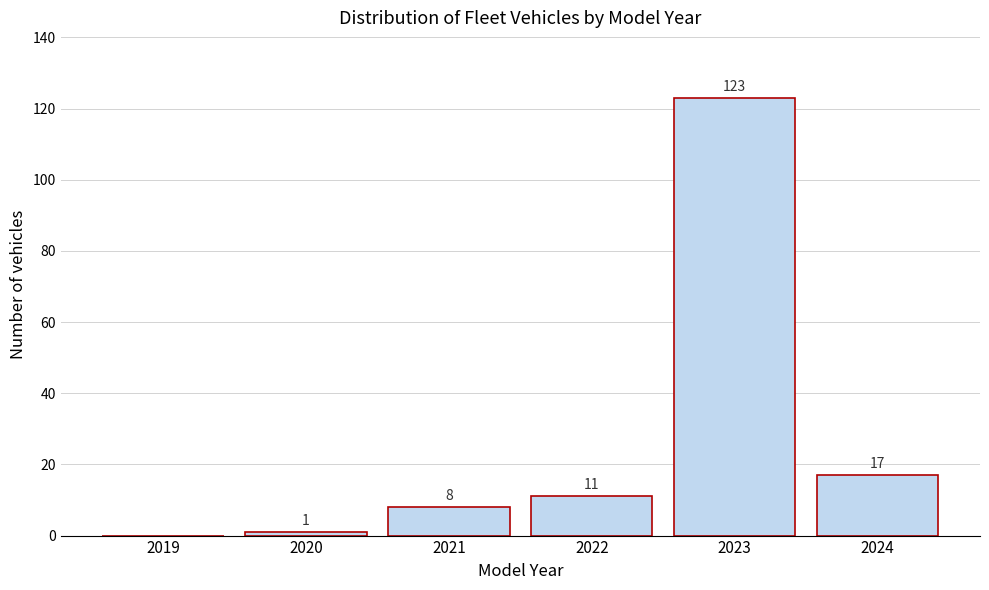

Reading left to right, list all the values displayed in this chart.

2019=0	2020=1	2021=8	2022=11	2023=123	2024=17